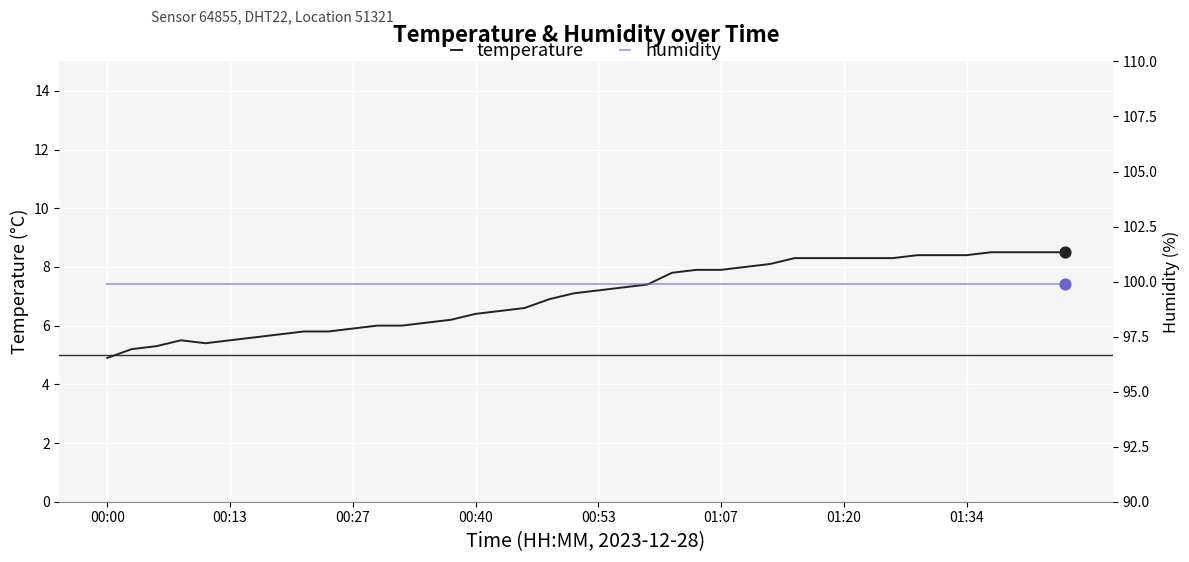

Which series has the widest spread of Y values?

temperature